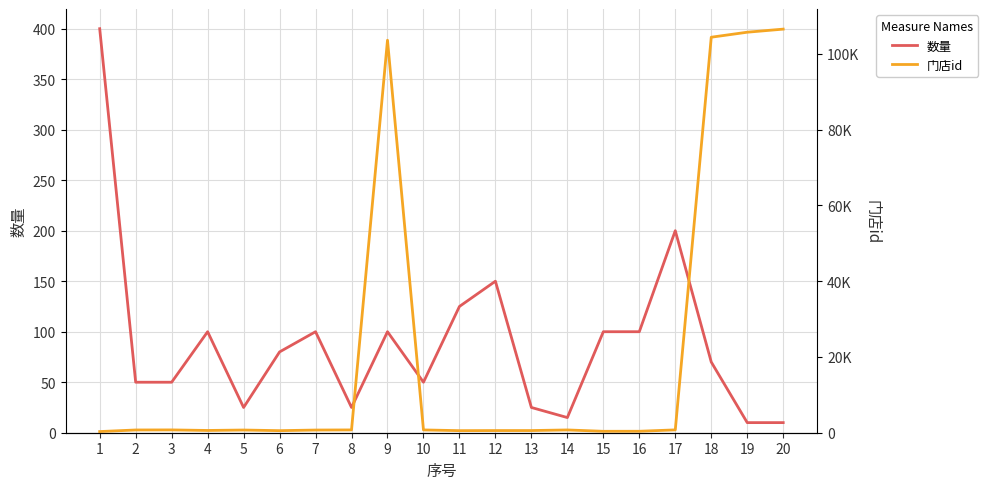

Which series has the widest spread of values?

门店id